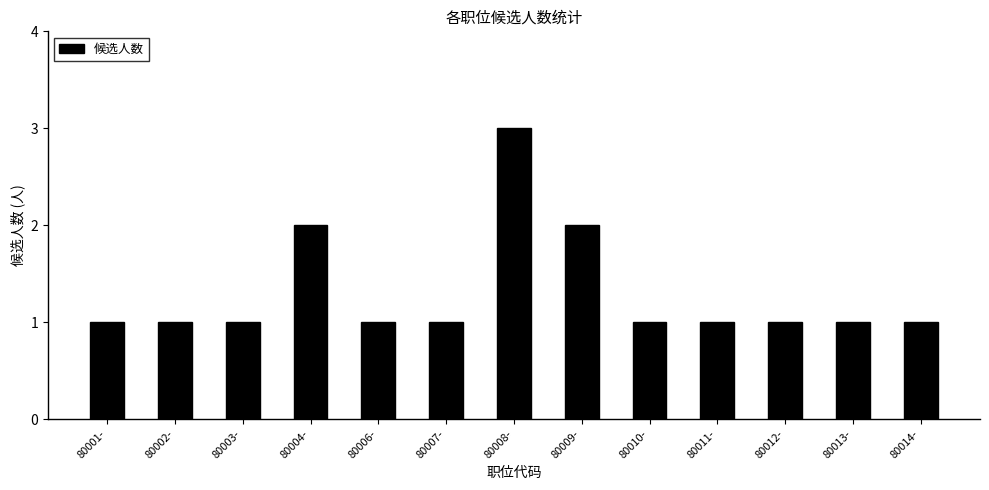

Reading left to right, list all the values displayed in this chart.

80001-=1	80002-=1	80003-=1	80004-=2	80006-=1	80007-=1	80008-=3	80009-=2	80010-=1	80011-=1	80012-=1	80013-=1	80014-=1